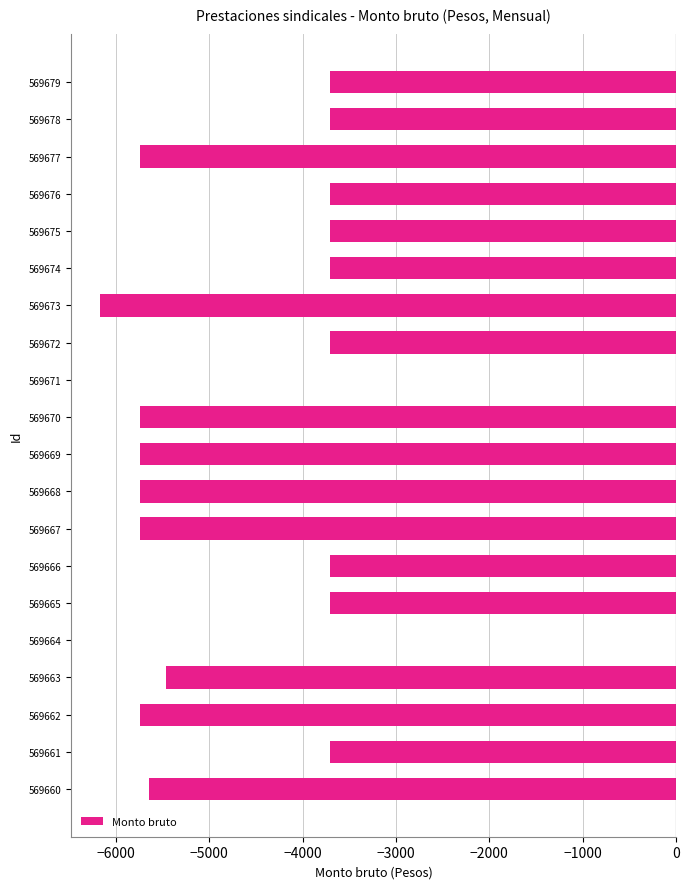

The chart shows a value of -3710.0 at 569674. True or false?

True